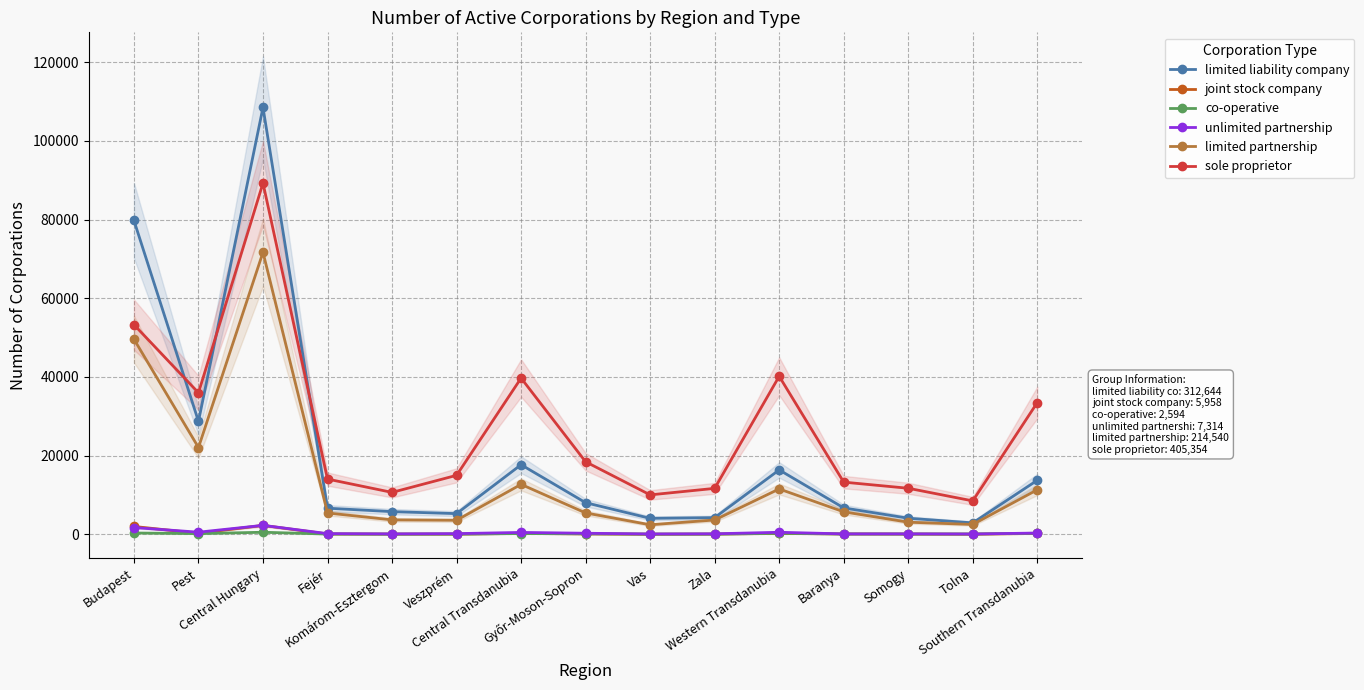

What is the label of the 4th point from the right?

Baranya